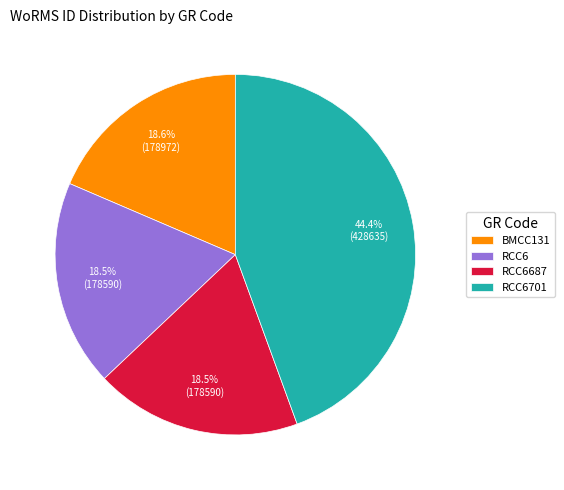

To the nearest percent, what percentage of the pie is RCC6701?

44%